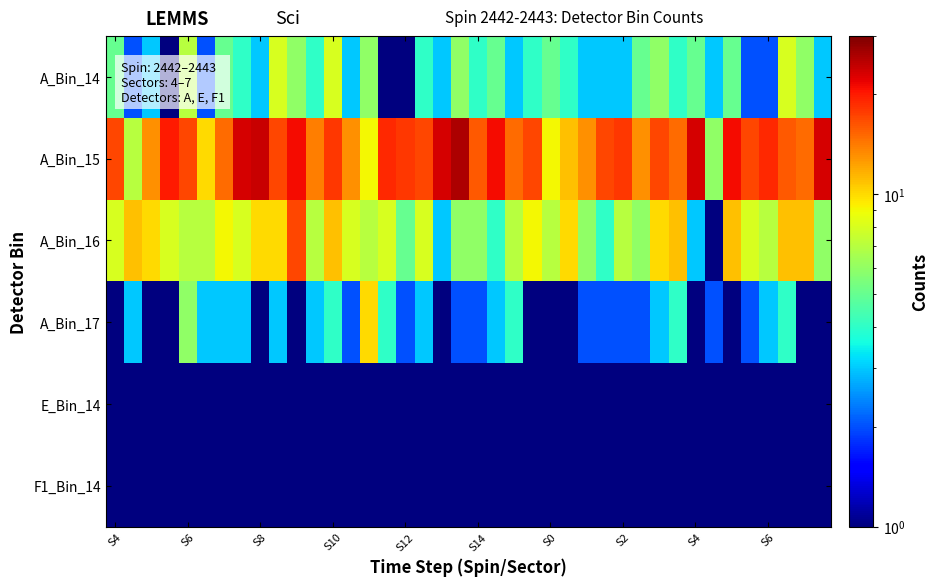

What is the maximum value shown in the chart?

26.0